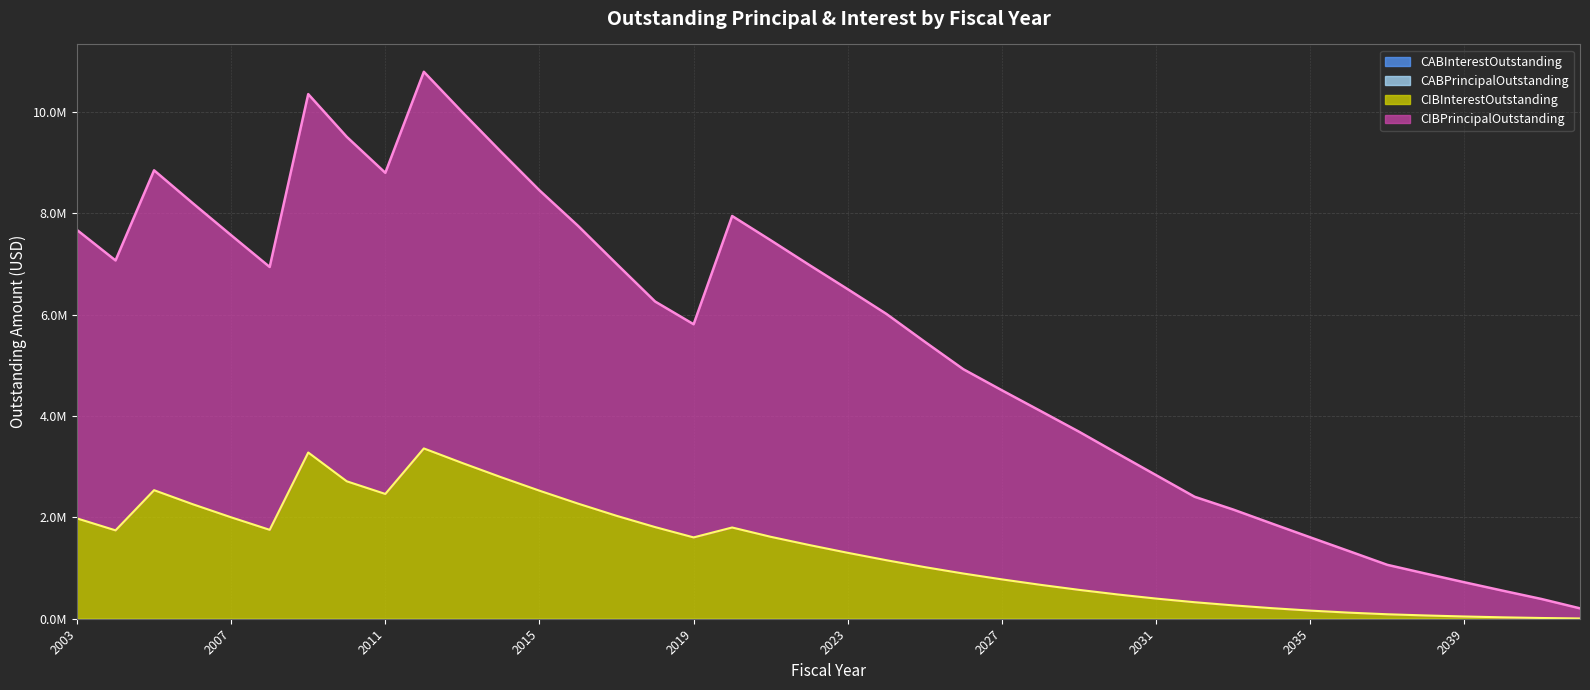

What is the difference between the CIBPrincipalOutstanding values at 2014 and 2003?

1544137.2